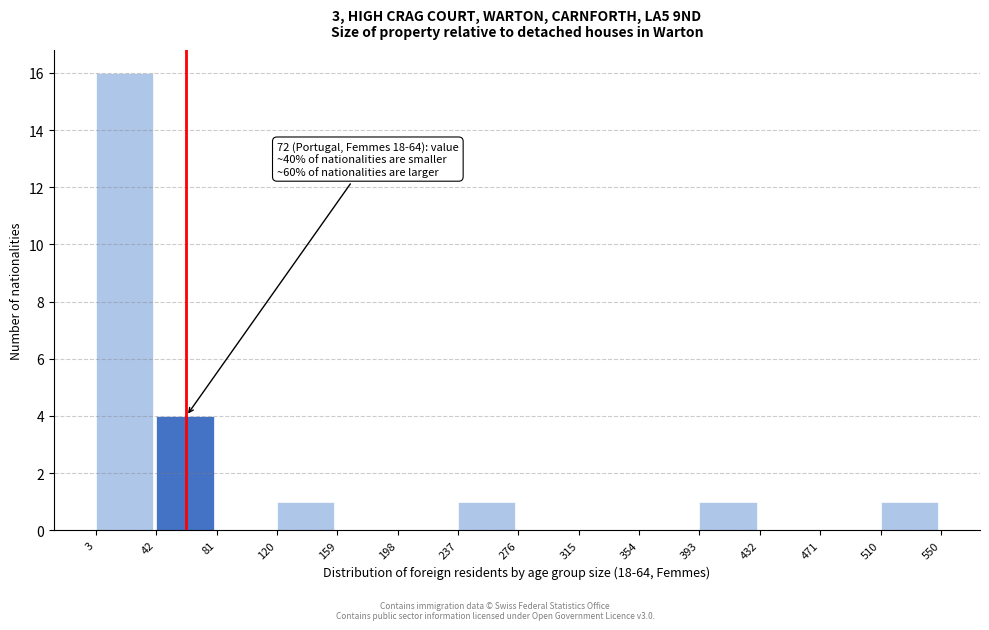

Which range on the x-axis has the tallest bar?

3 to 42